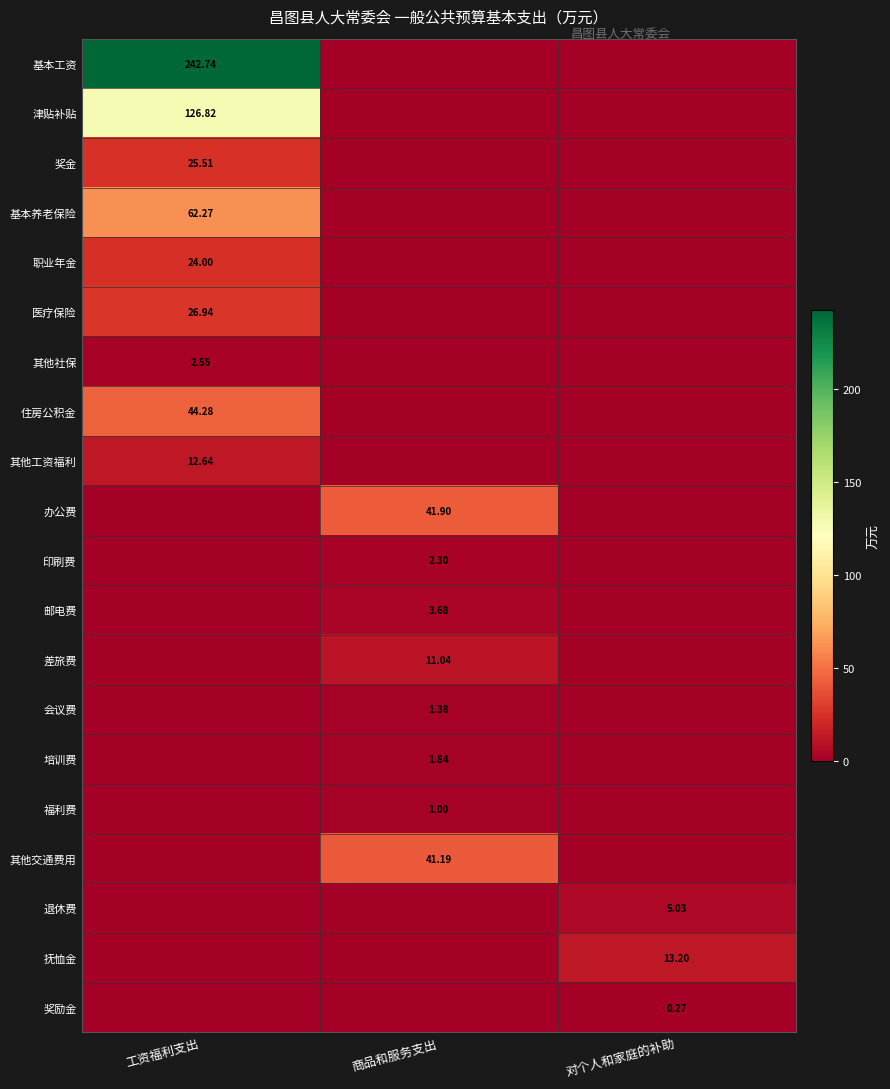

Which series has the widest spread of values?

基本工资